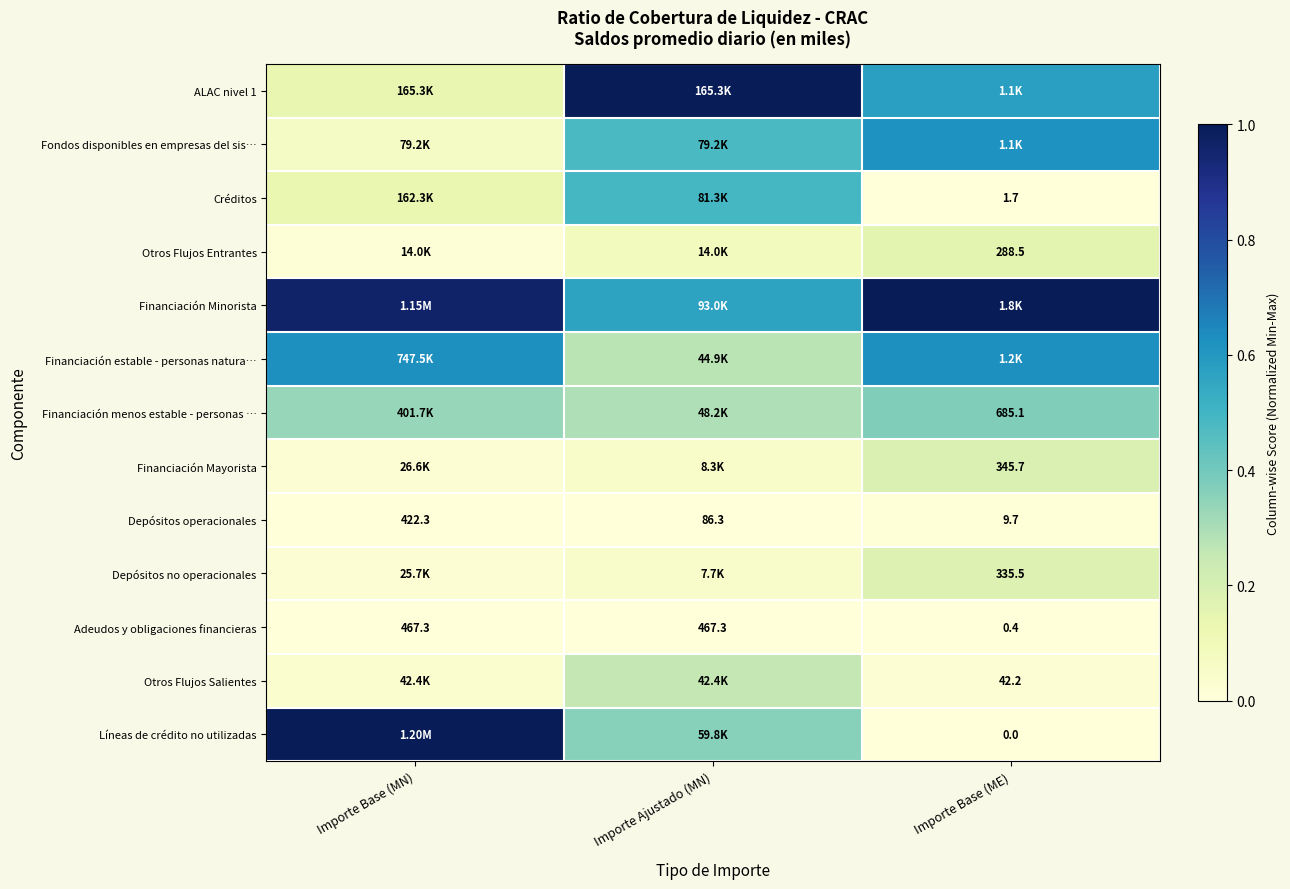

Which category has the lowest value in the Adeudos y obligaciones financieras series?

Importe Base (ME)